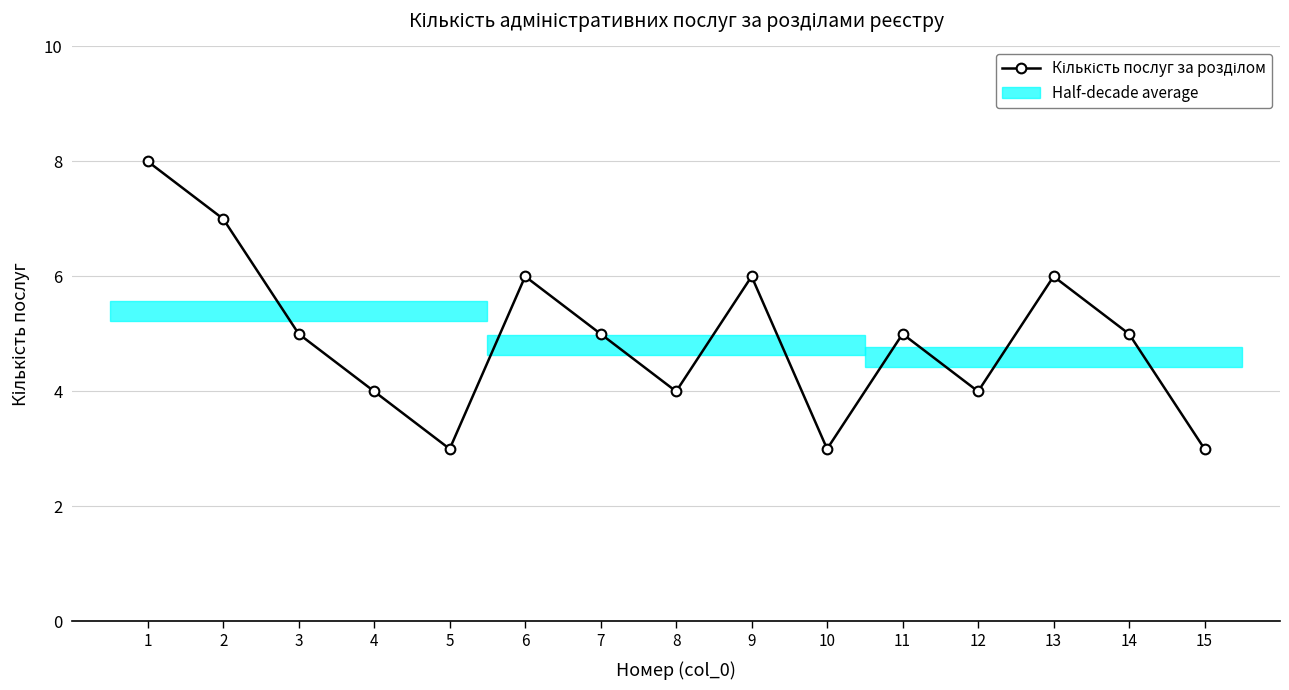

Between 4 and 2, which is larger?

2